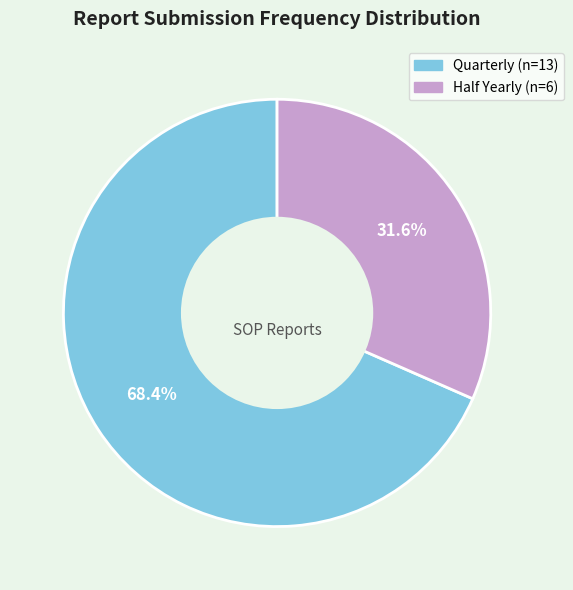

True or false: Quarterly accounts for 54% of the total.

False